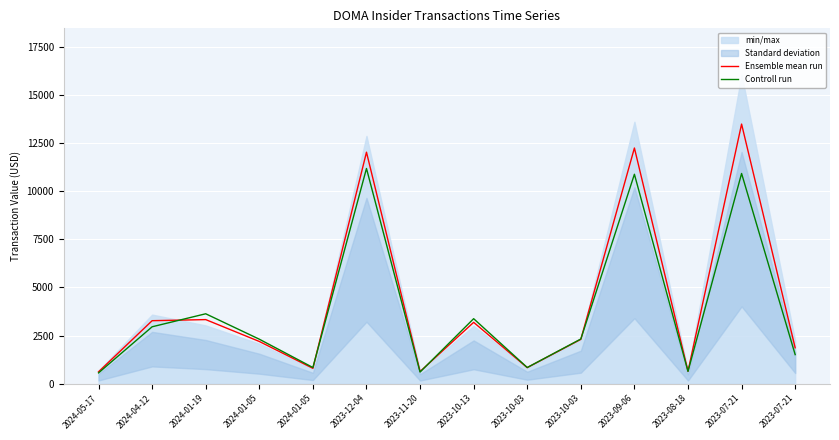

True or false: Ensemble mean run and Controll run intersect in this chart.

True